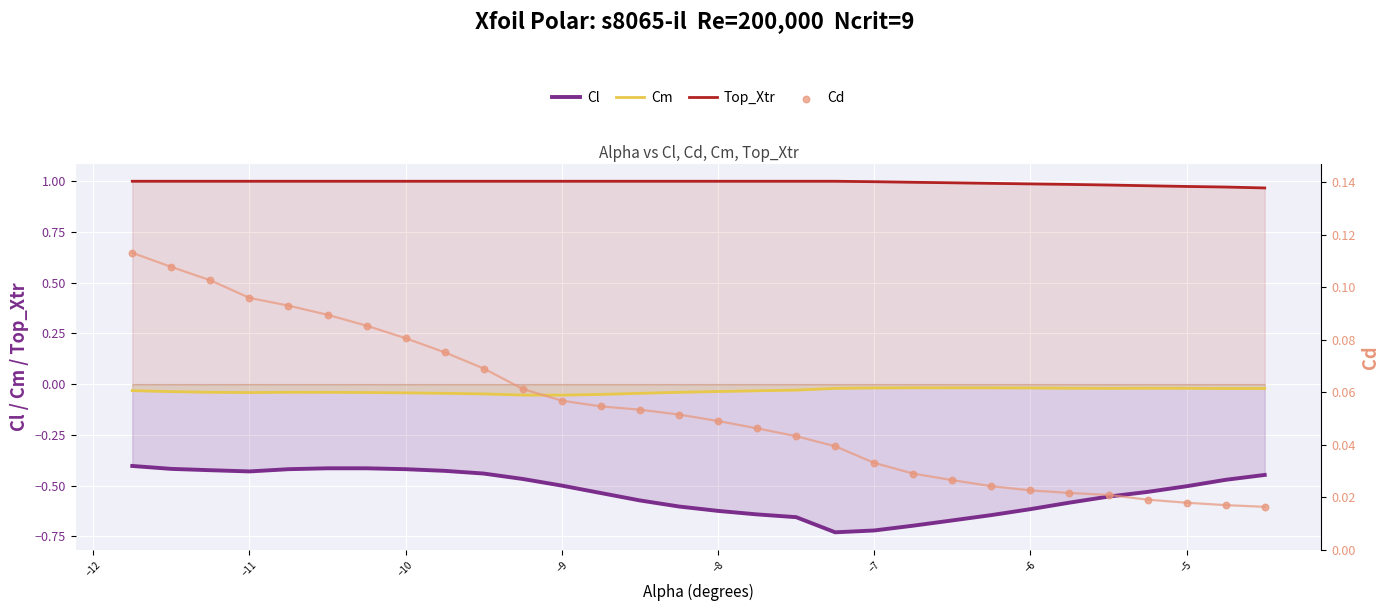

Which series has the widest spread of Y values?

Cl